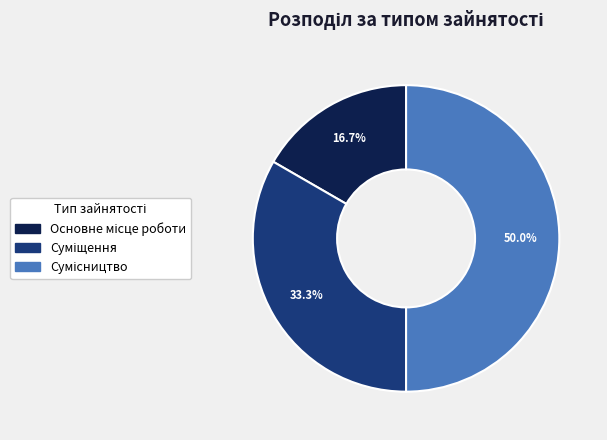

How many slices are in this pie chart?

3